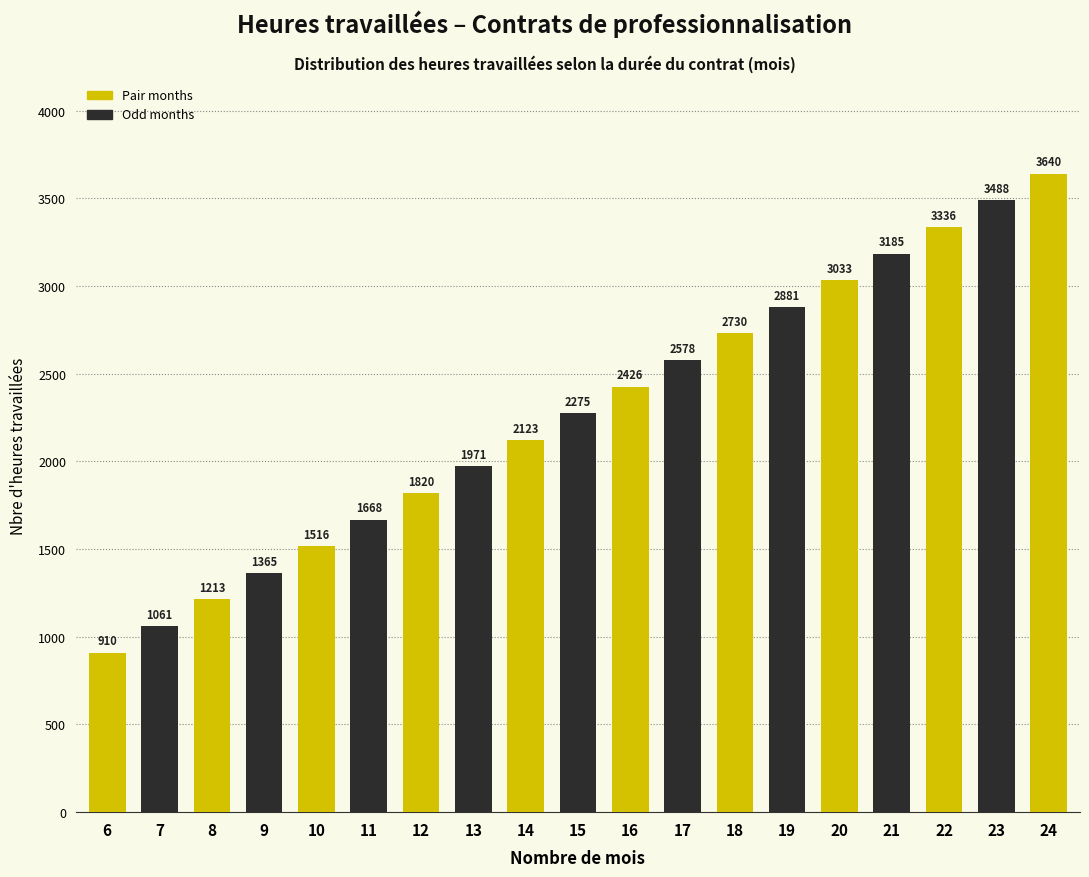

Approximately how many times larger is the value at 22 compared to 16?

1.4